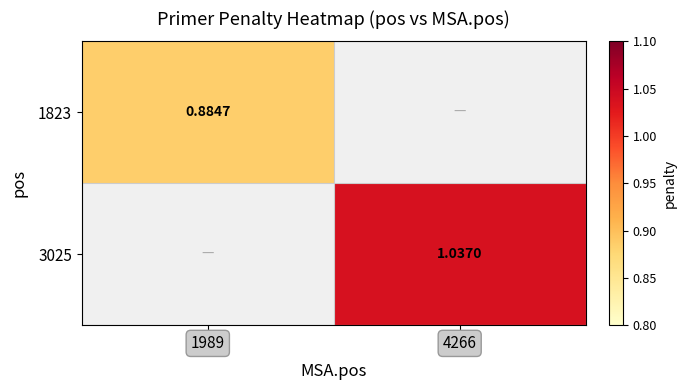

Rank the series by their average value, from lowest to highest.

1823, 3025